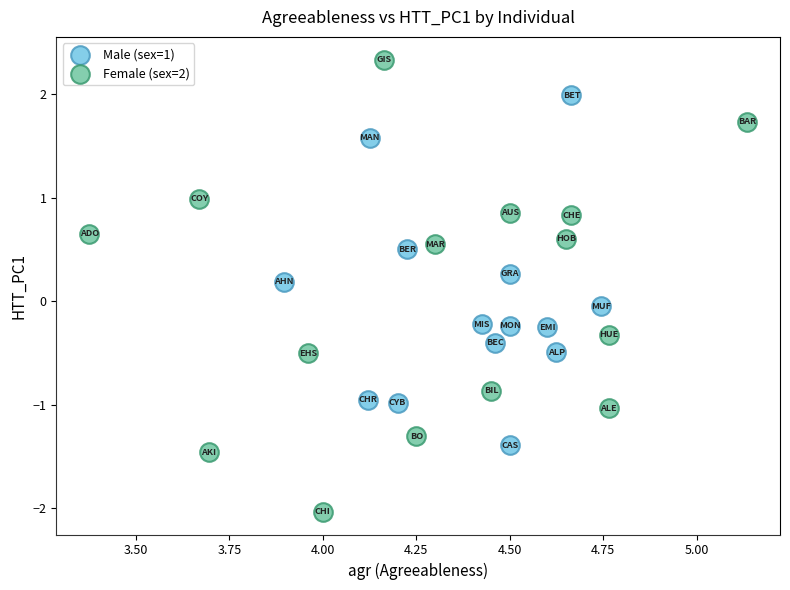

Which series contains the lowest Y value?

Female (sex=2)